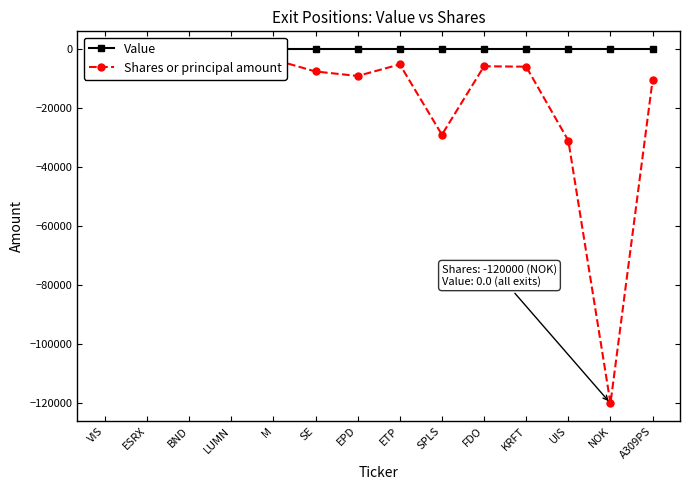

What is the difference between the Shares or principal amount values at FDO and VIS?

3902